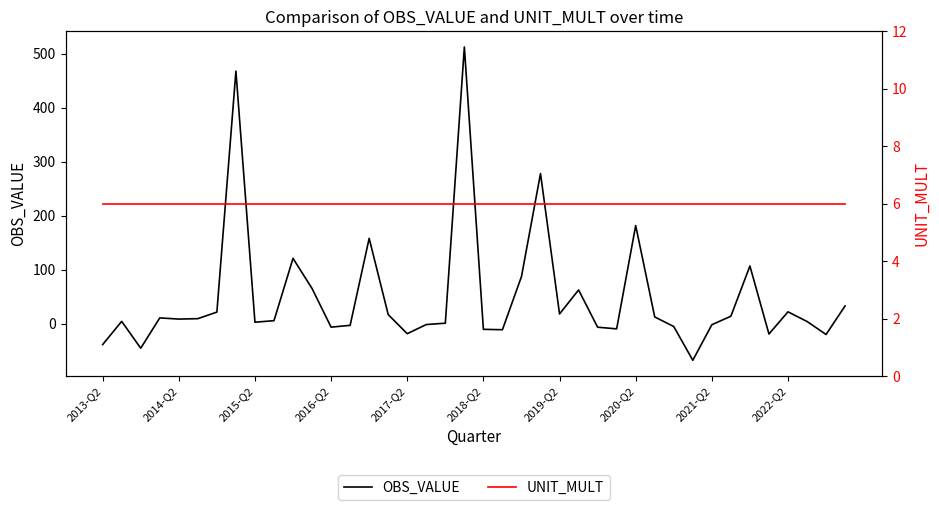

Does the chart display data point markers on the line(s)?

No